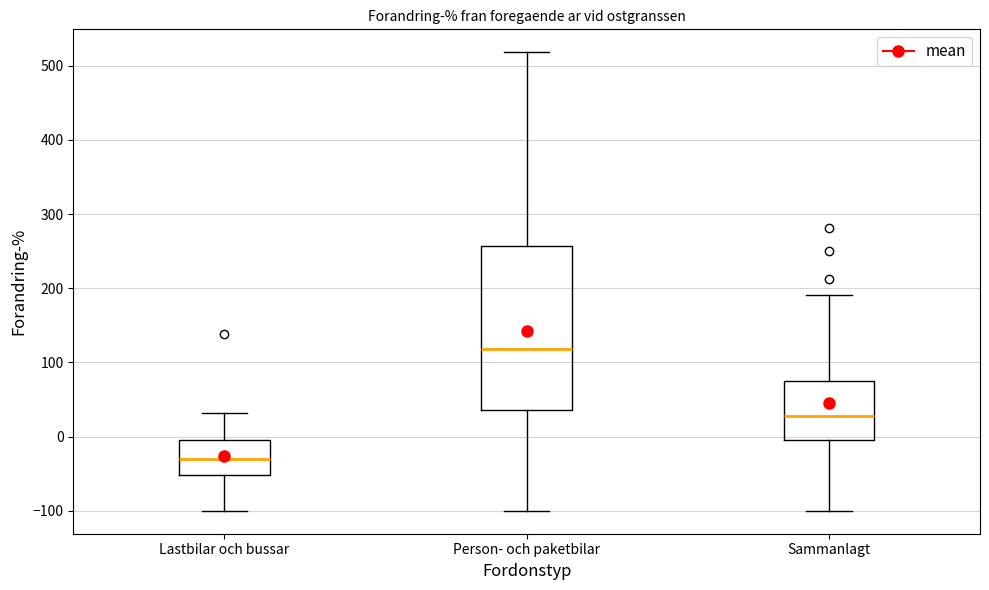

Reading left to right, transcribe this box plot: for each box, give where its median line is, the range the box spans, and where its two whiskers end, as read against the y-axis. The values are not printed on the chart, so give them approximately, as read against the axis.

Lastbilar och bussar: median -30, box -50 to 0, whiskers -100 to 30
Person- och paketbilar: median 120, box 40 to 260, whiskers -100 to 520
Sammanlagt: median 30, box -10 to 80, whiskers -100 to 190